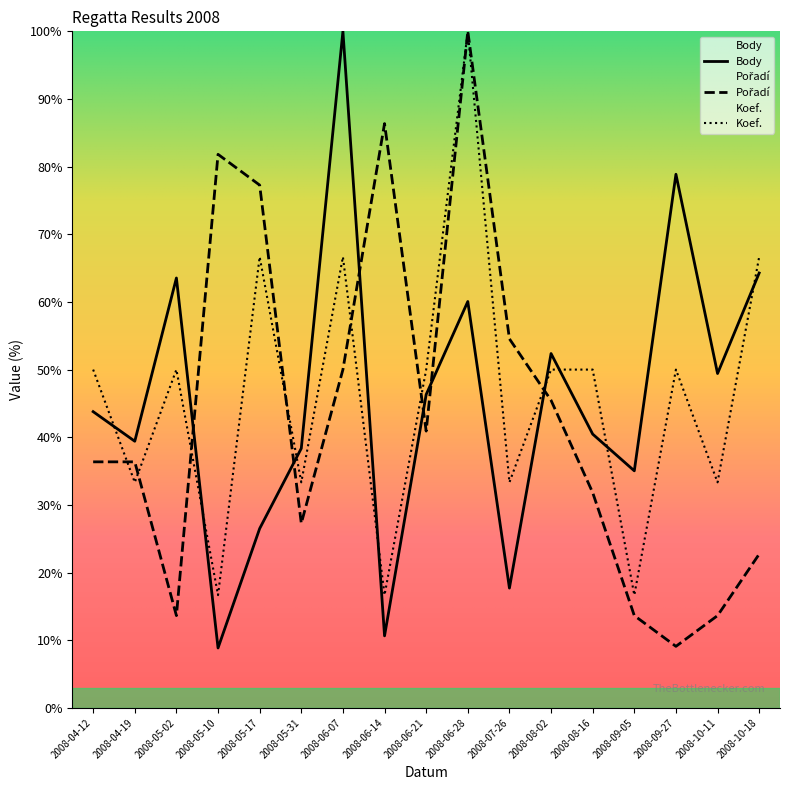

What is the value of the Body point at the 4th from the left?

8.9